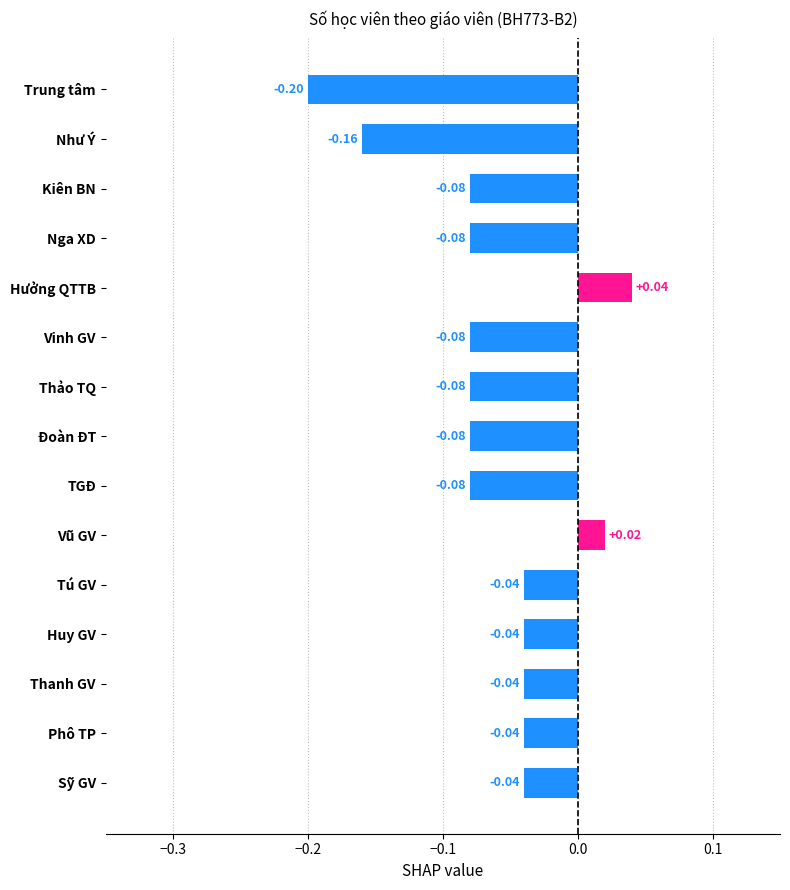

What is the difference between the maximum and minimum values?

0.2